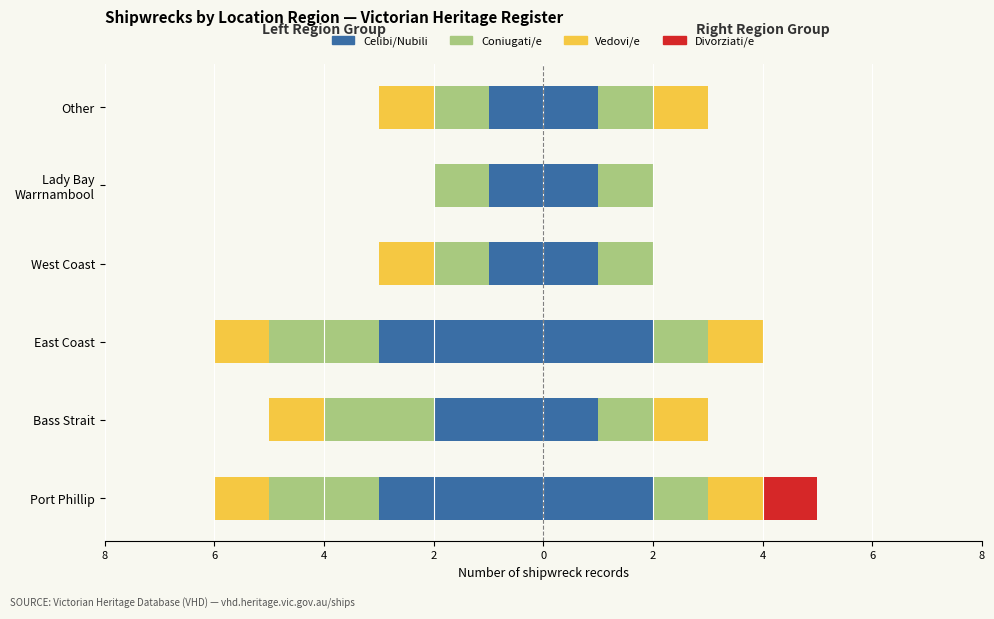

At which category does the chart reach its peak across all series?

Port Phillip